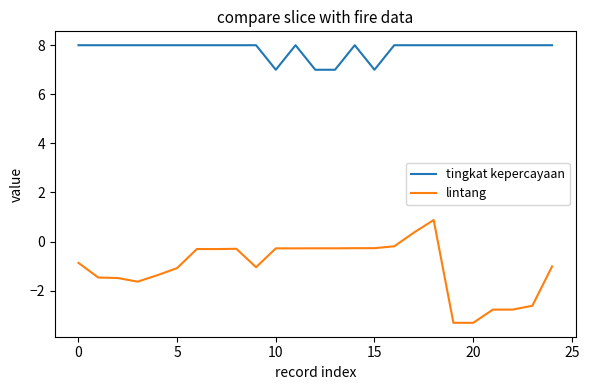

What is the maximum value for lintang?

0.9